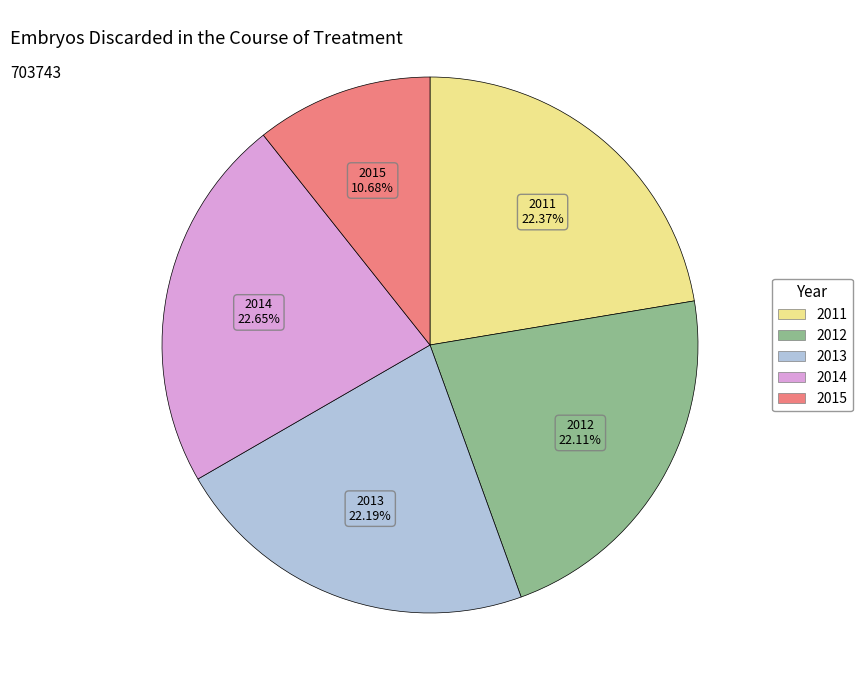

Count the number of slices in the pie.

5